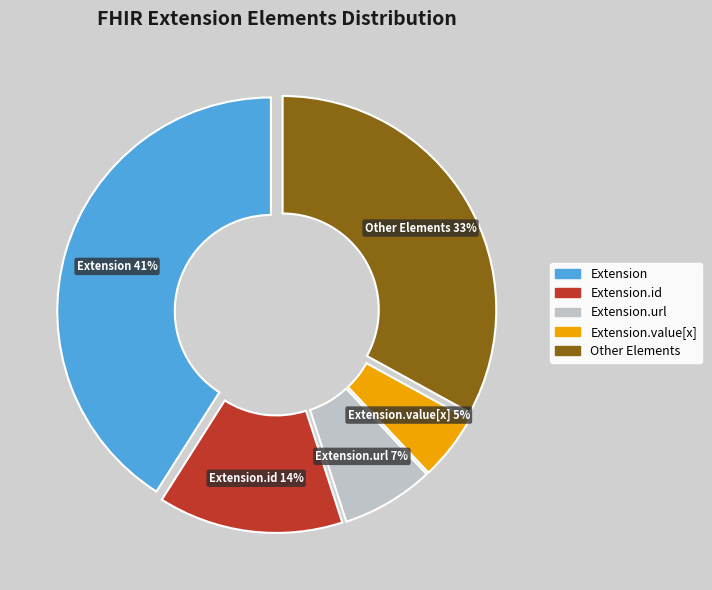

Does any single category account for the majority?

No